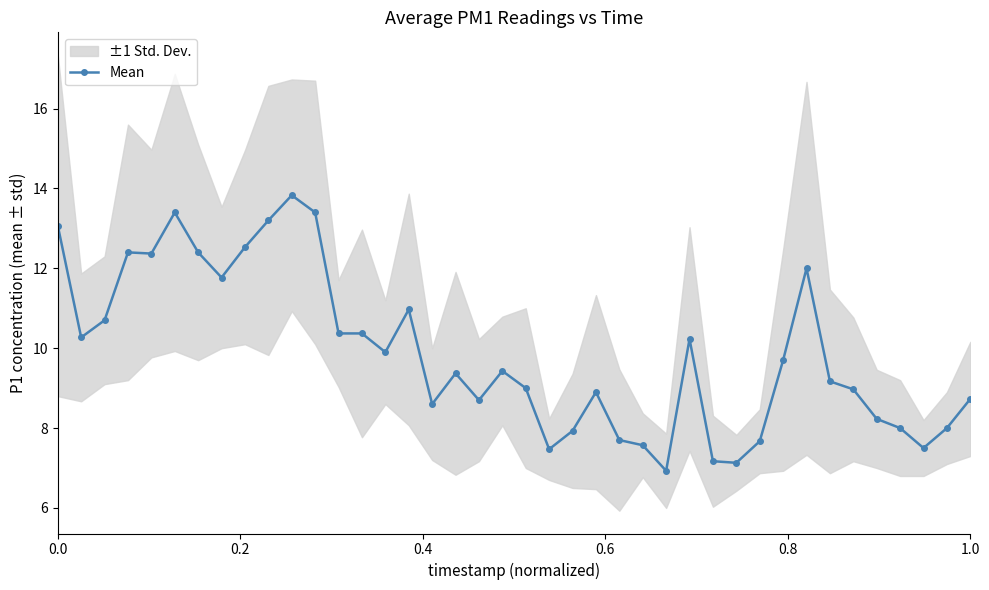

What is the highest value of the Mean series?

13.8